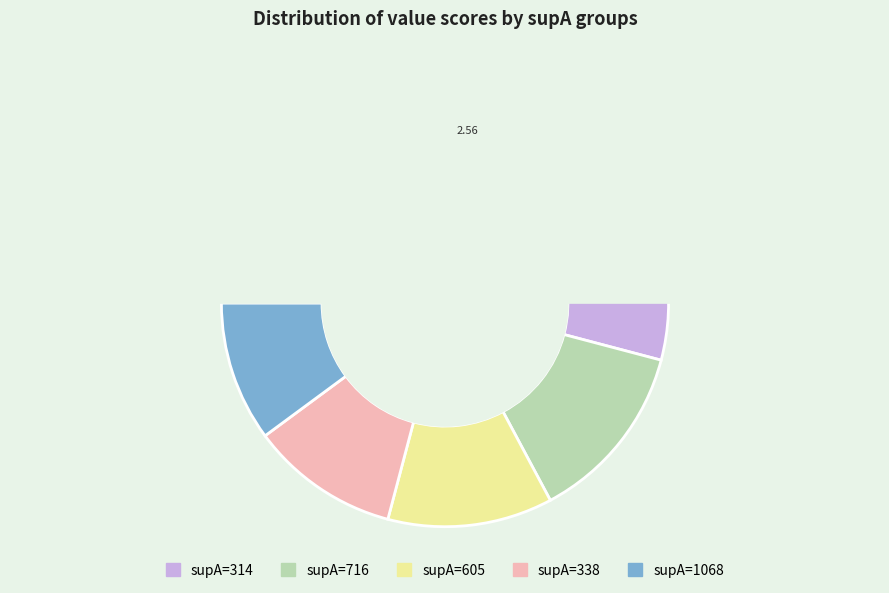

Is it true that 1068 is 10% of the pie?

True